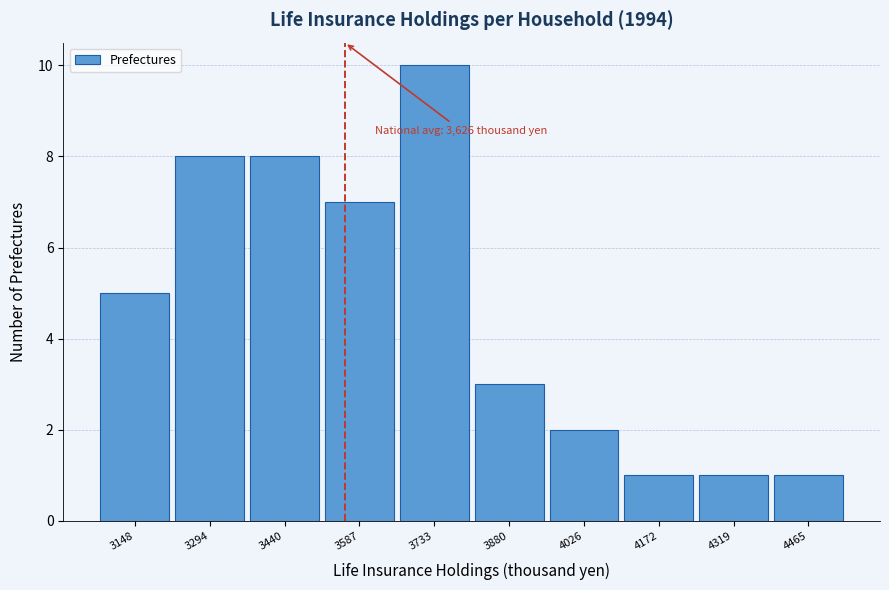

Reading right to left, transcribe all the data shown in this chart.

4465=1	4319=1	4172=1	4026=2	3880=3	3733=10	3587=7	3440=8	3294=8	3148=5